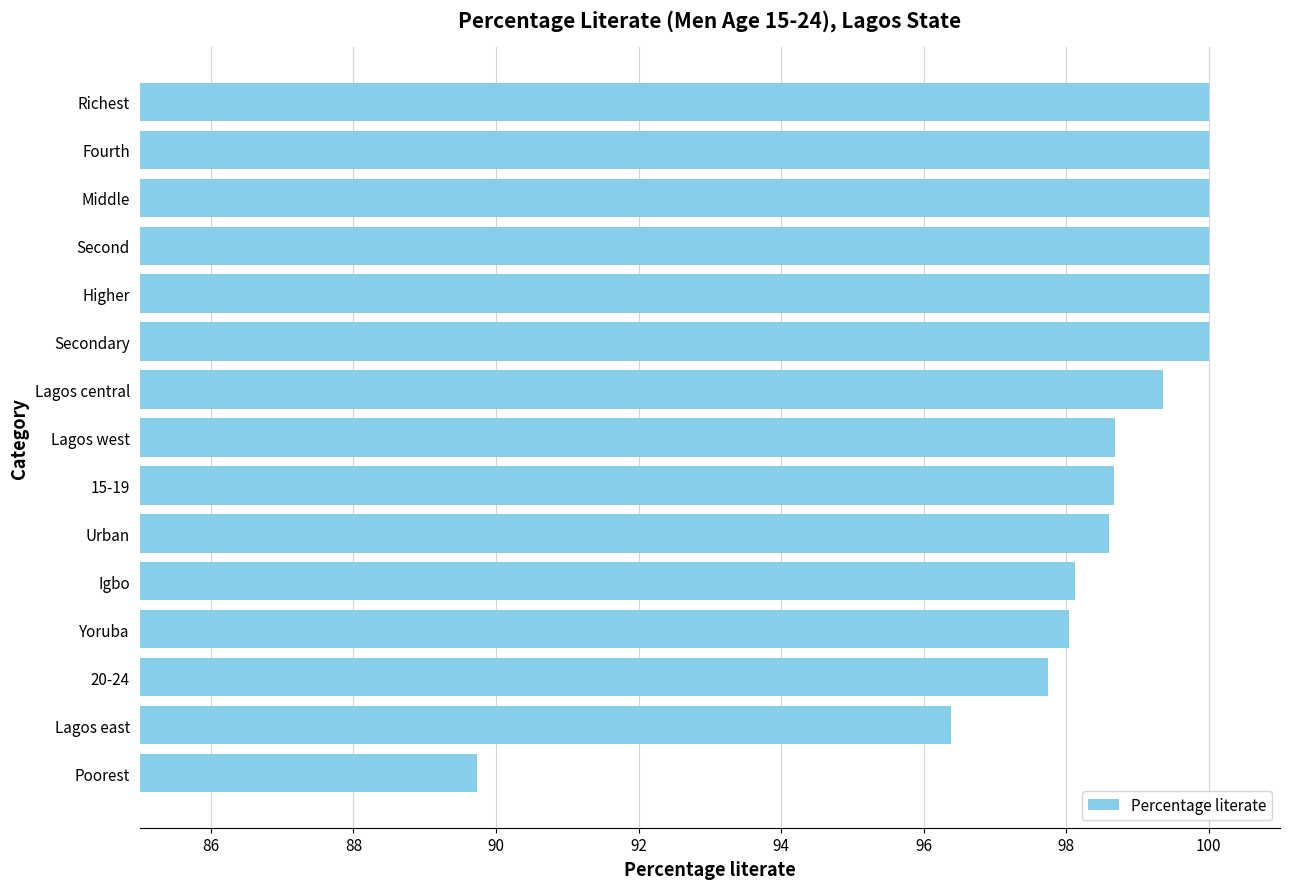

Count the number of data series in this chart.

1